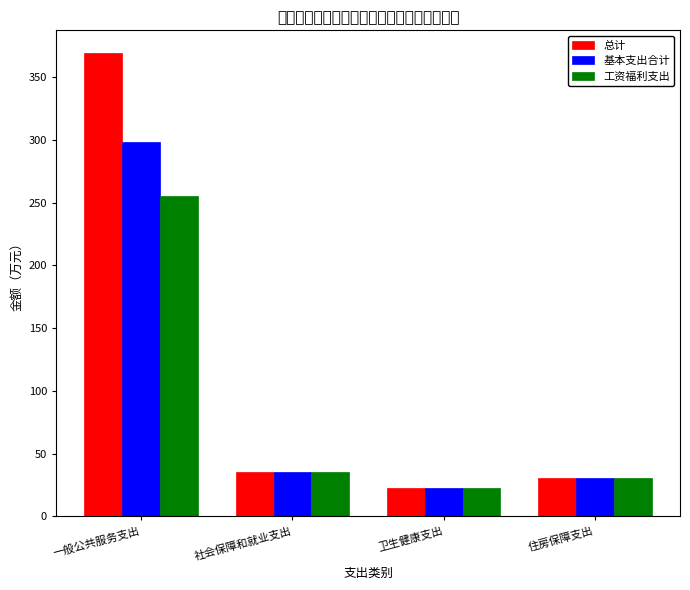

At which category is the sum across all series the highest?

一般公共服务支出